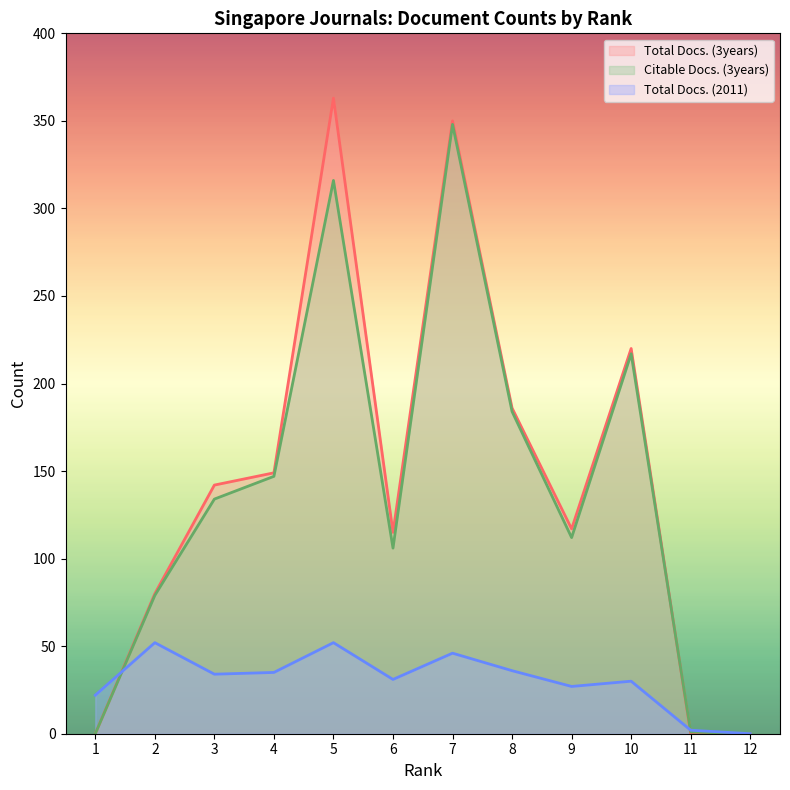

What is the total value across all series at 9?

256